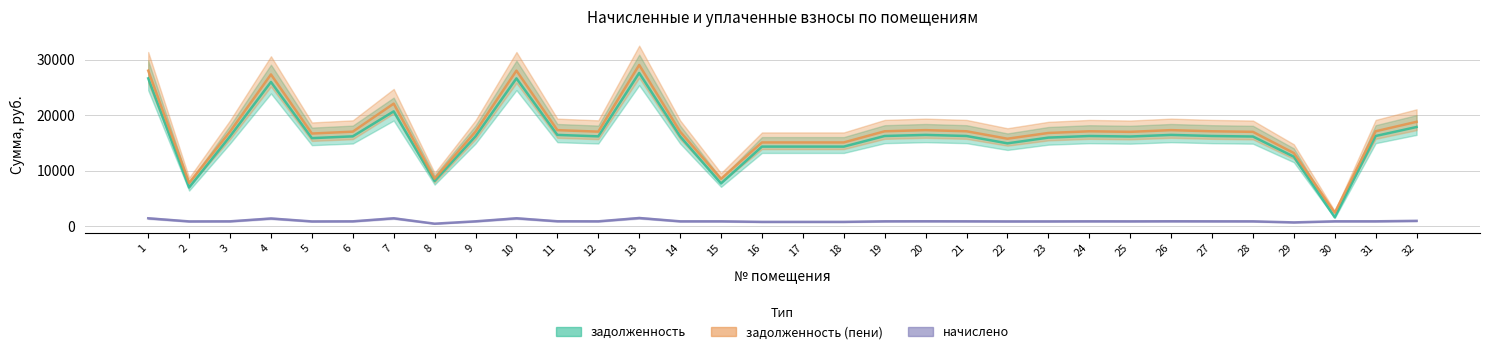

The value of задолженность (пени) at 8 is 8546.2. True or false?

True